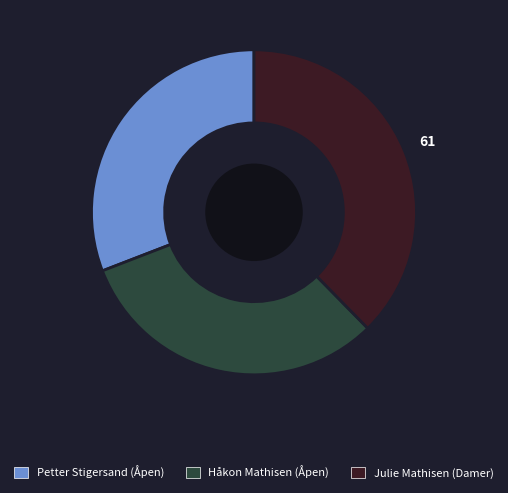

Between Håkon Mathisen (Åpen) and Petter Stigersand (Åpen), which is larger?

Håkon Mathisen (Åpen)